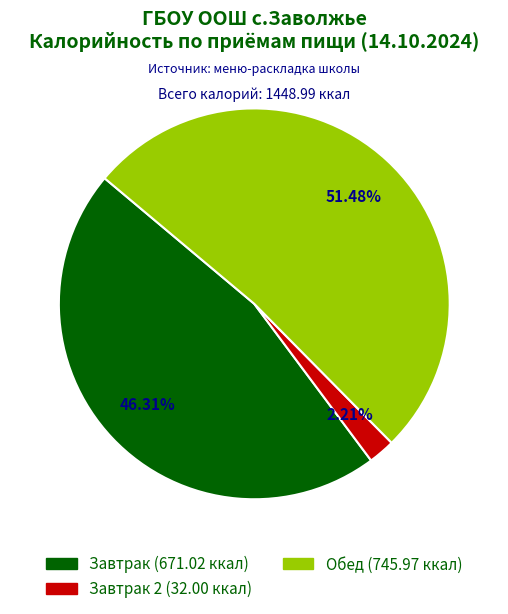

To the nearest percent, what is the difference between the largest and smallest slice percentages?

49%